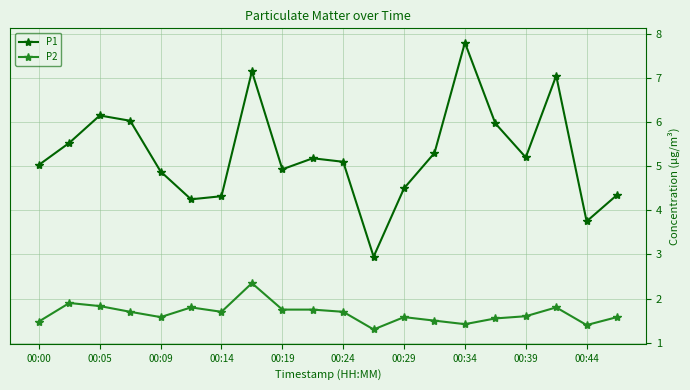

True or false: P2 and P1 intersect in this chart.

False